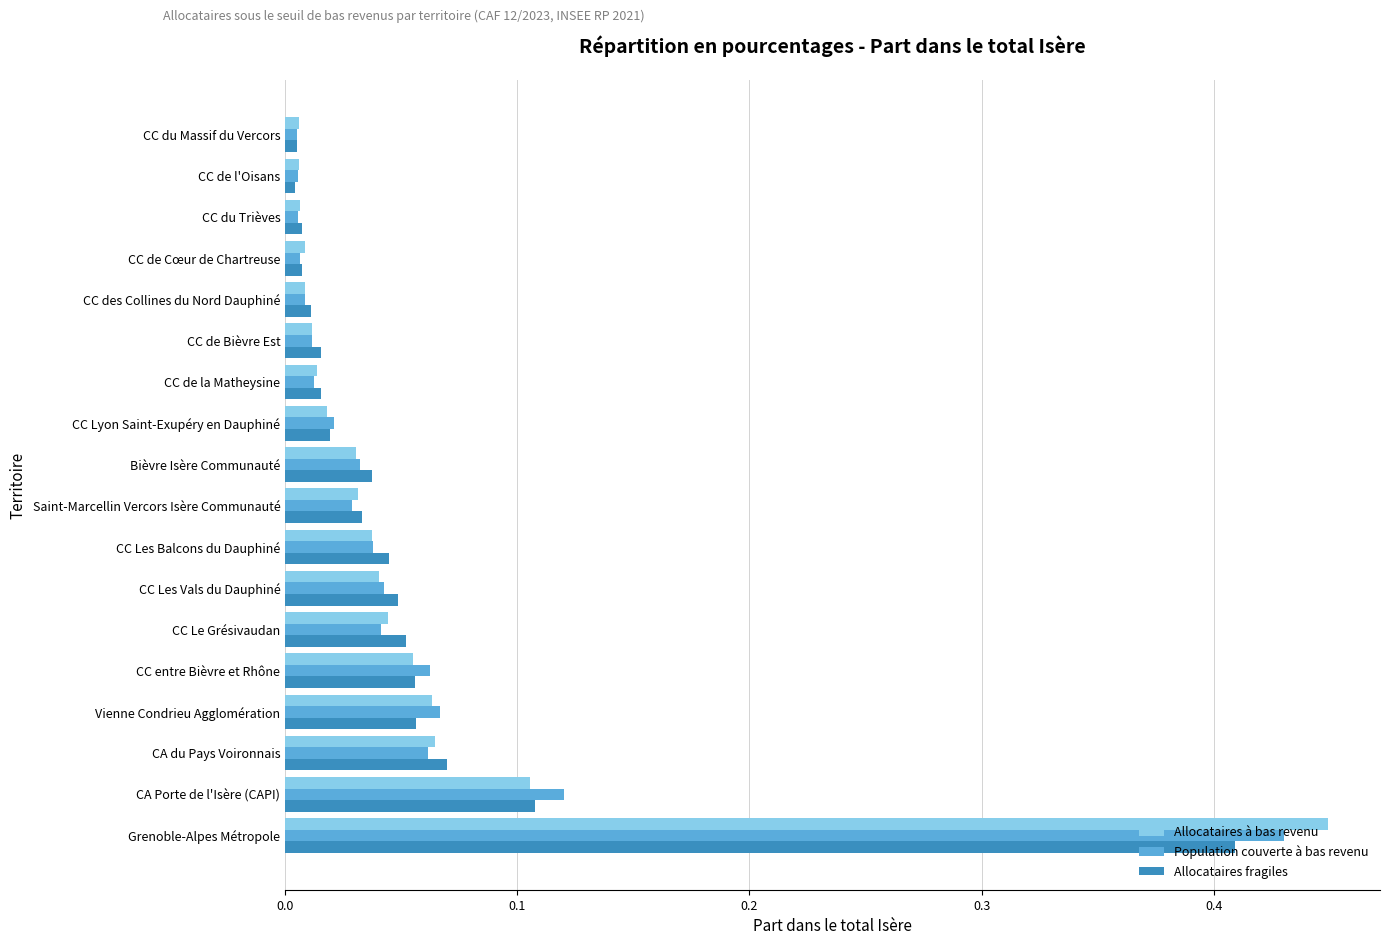

Is the value of Population couverte à bas revenu at Bièvre Isère Communauté greater than the value of Allocataires fragiles at Vienne Condrieu Agglomération?

No